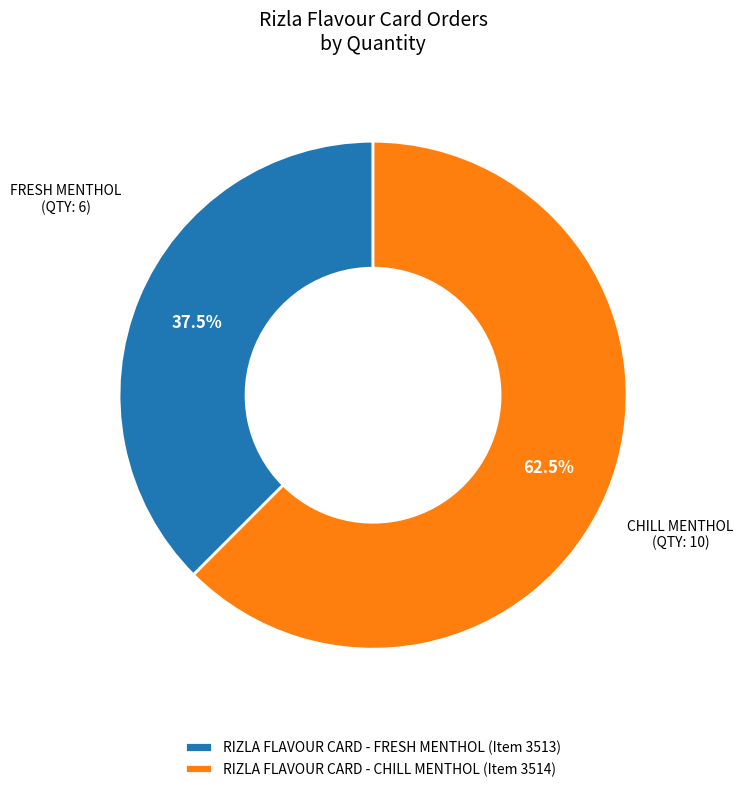

Rank the categories by value from highest to lowest.

RIZLA FLAVOUR CARD - CHILL MENTHOL, RIZLA FLAVOUR CARD - FRESH MENTHOL